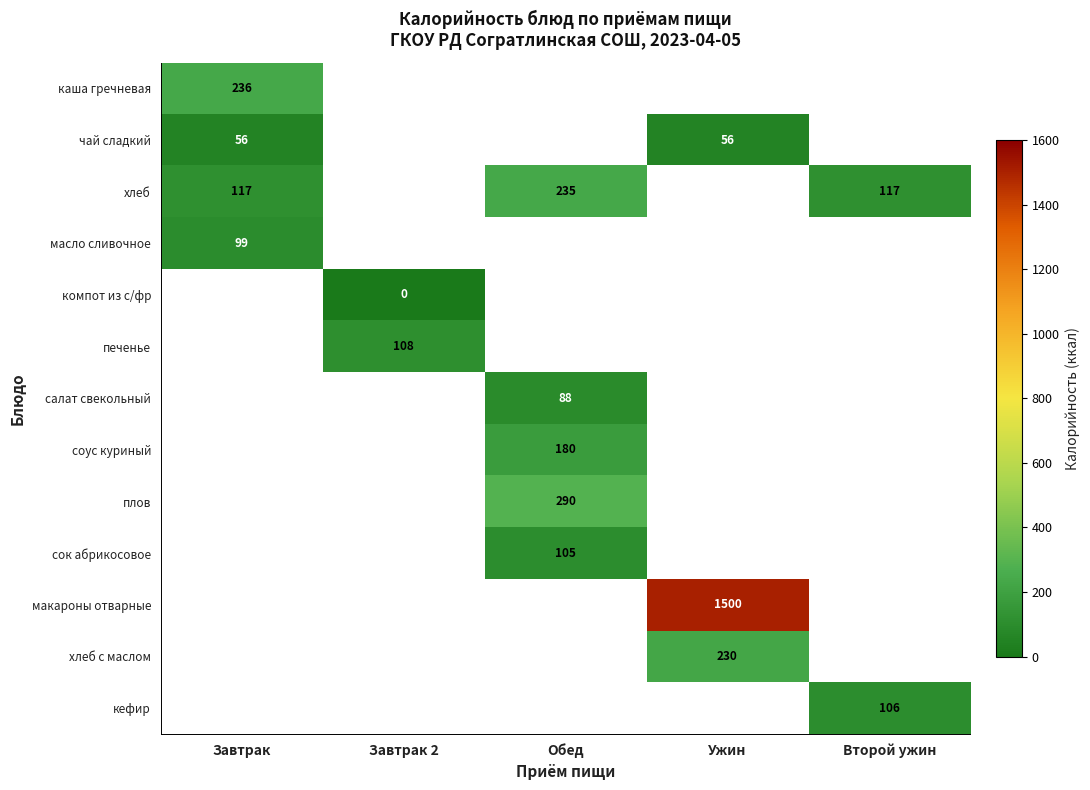

Which has a higher value, Ужин or Завтрак?

Завтрак